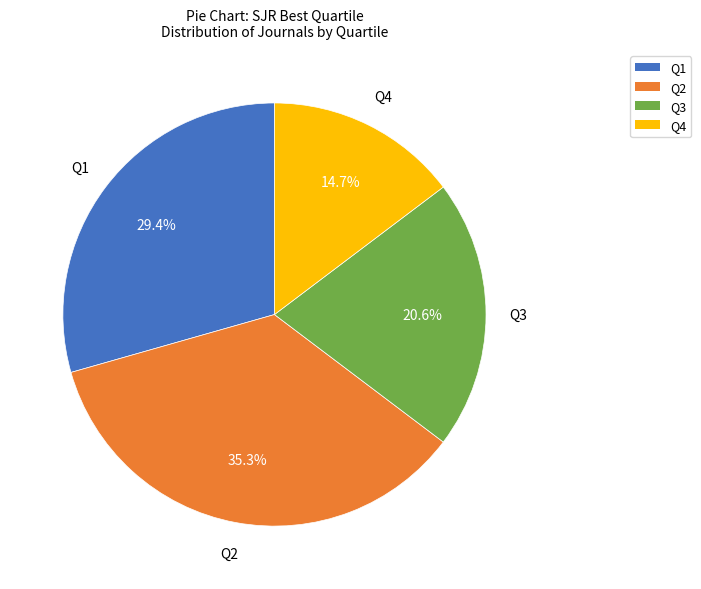

Approximately how many times larger is the value at Q2 compared to Q1?

1.2